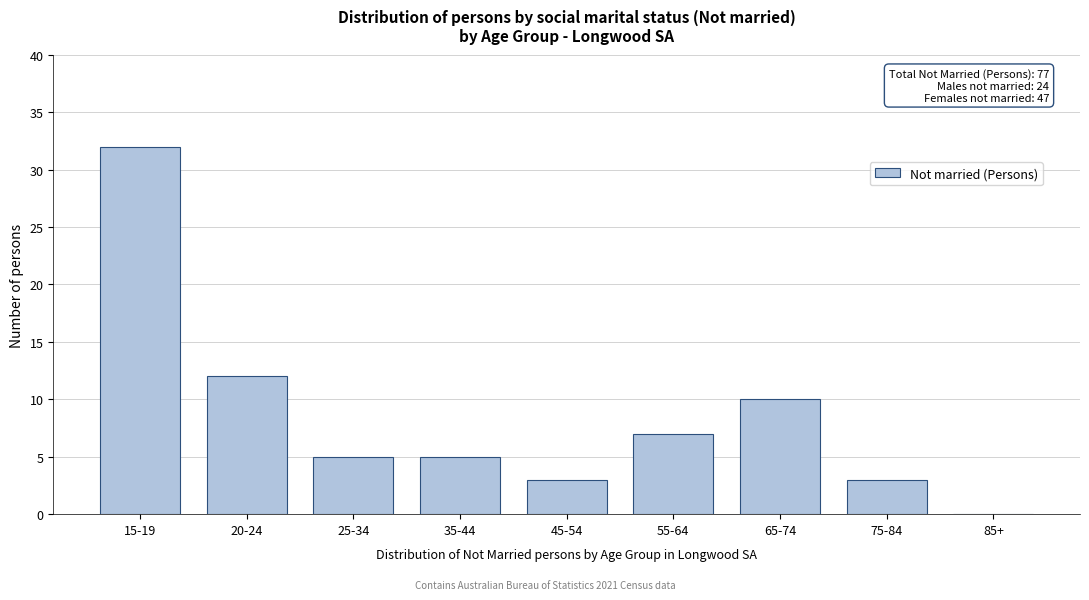

Reading left to right, list all the values displayed in this chart.

15-19=32	20-24=12	25-34=5	35-44=5	45-54=3	55-64=7	65-74=10	75-84=3	85+=0